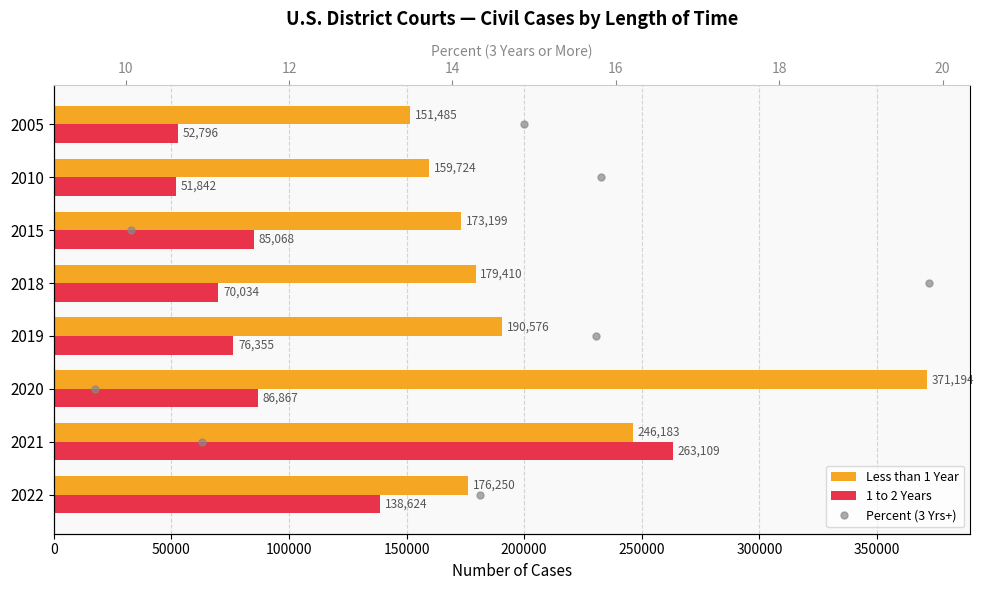

Which series has the largest range (max minus min)?

Less than 1 Year